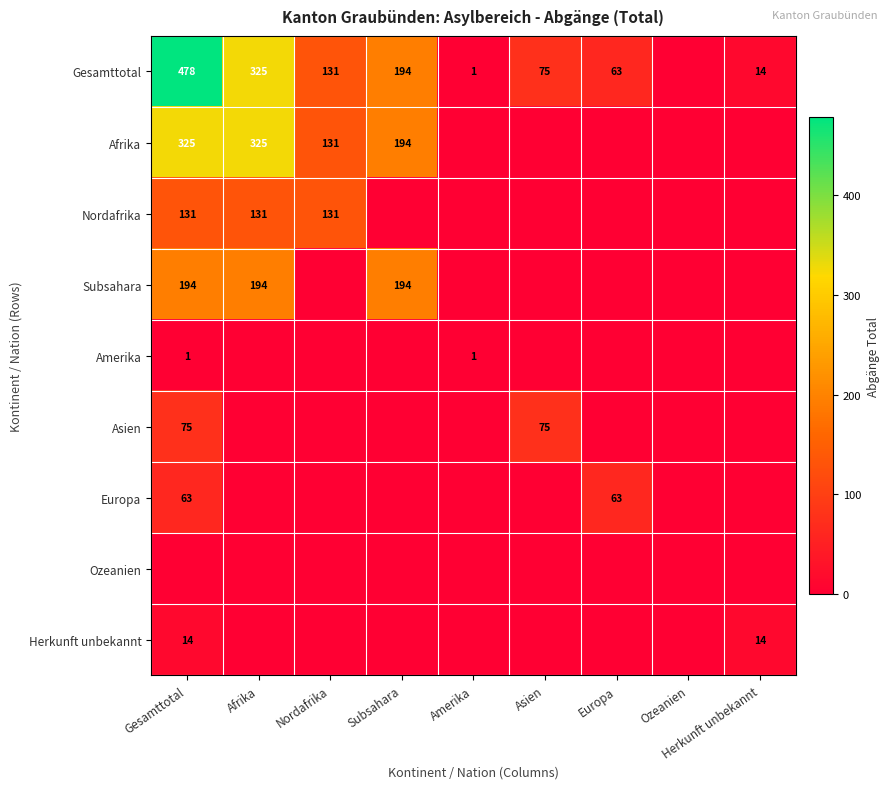

At which category does the chart reach its peak across all series?

Gesamttotal